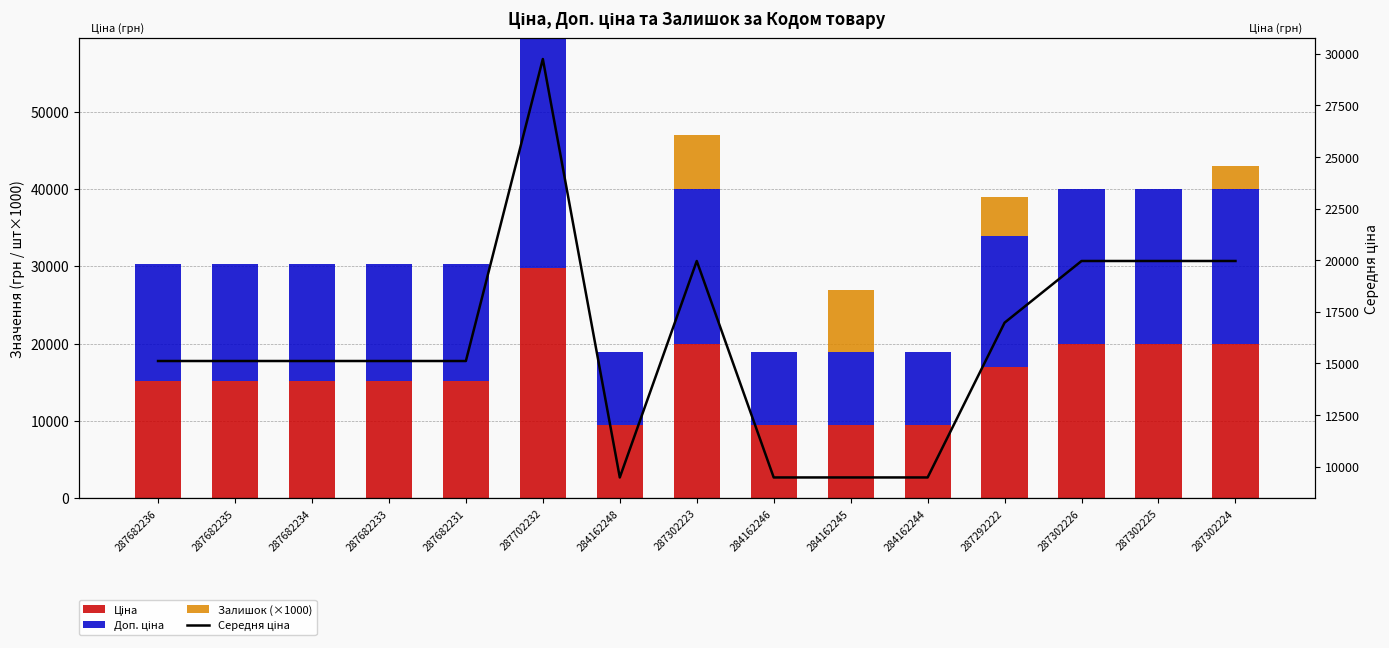

How many series are shown in this chart?

4